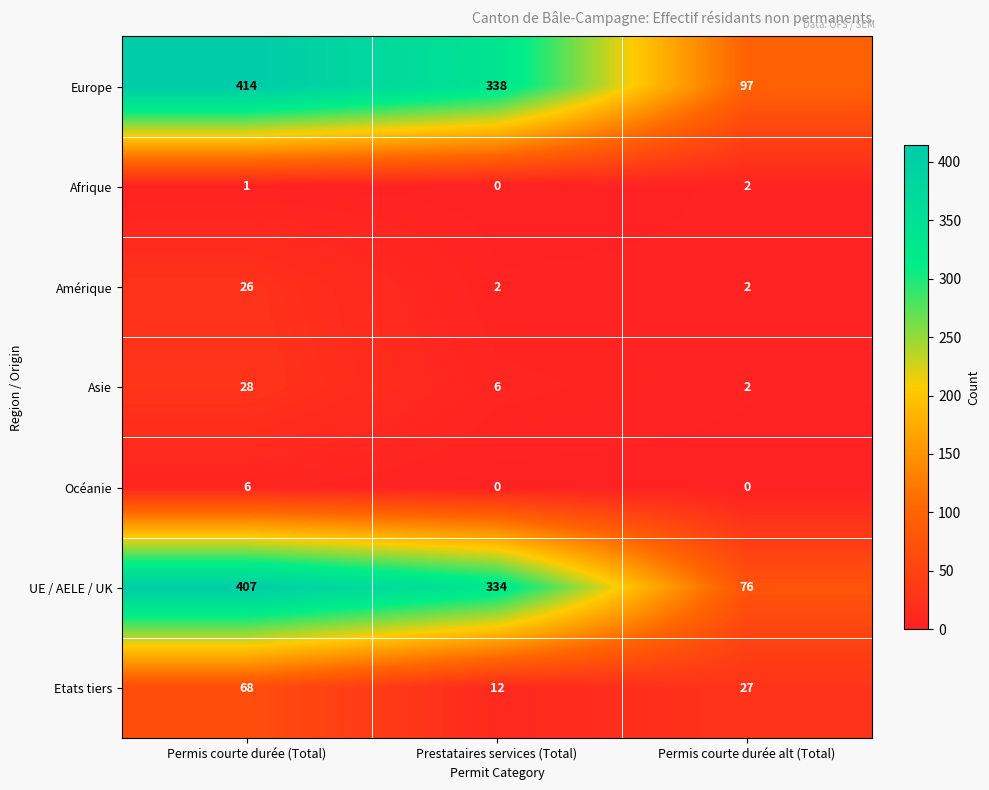

What is the difference between the maximum and minimum values in the Amérique series?

24